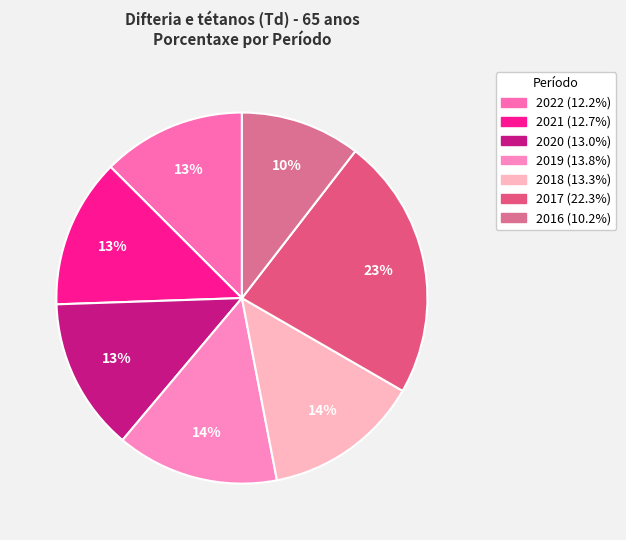

Does any single category account for the majority?

No